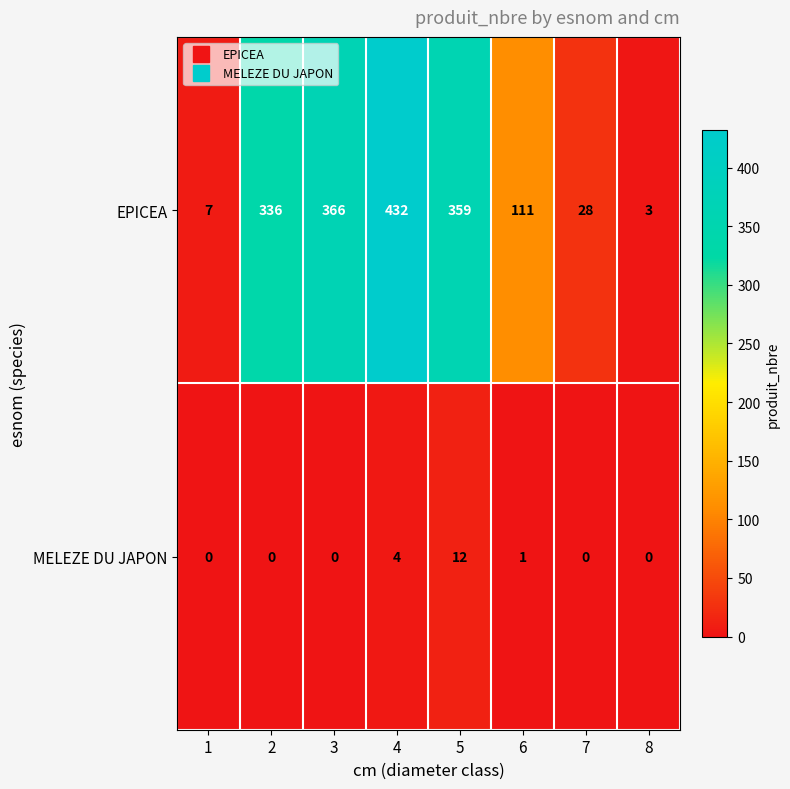

List the series in order of their peak value, highest first.

EPICEA, MELEZE DU JAPON